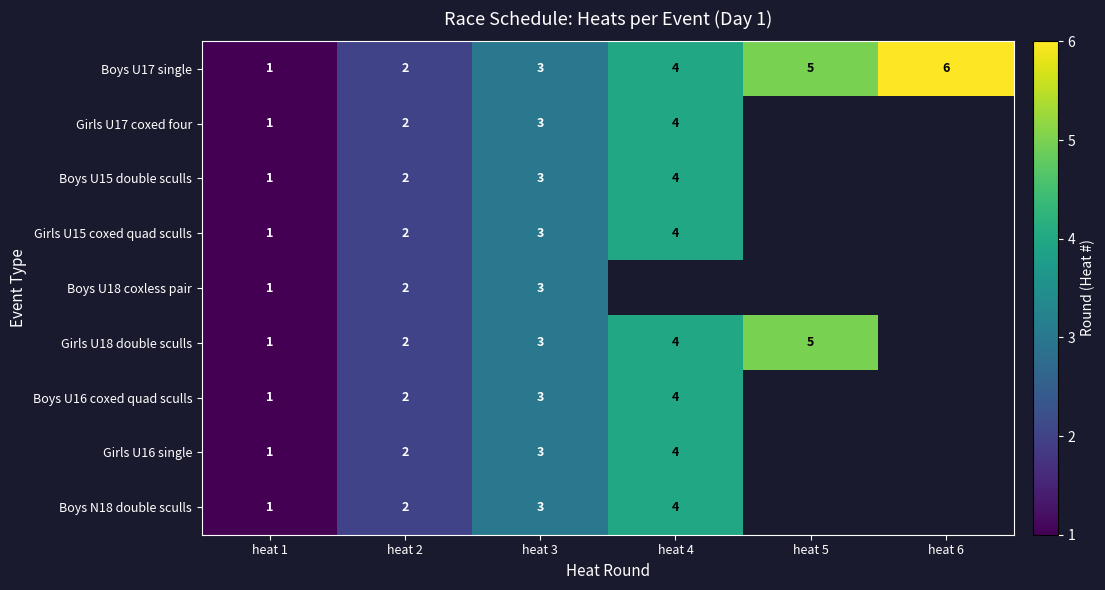

What is the total value across all series at heat 2?

18